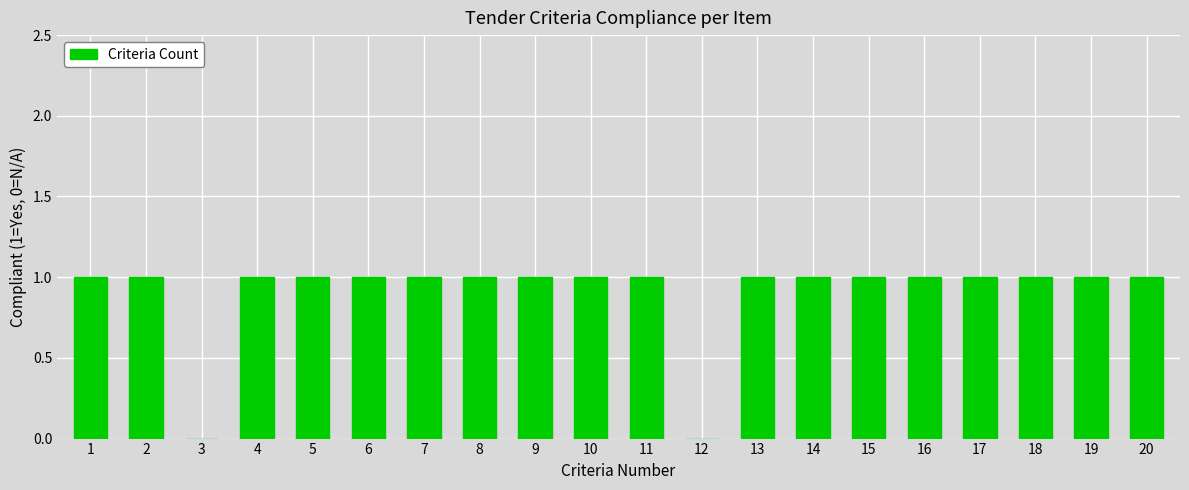

What is the sum of all values?

18